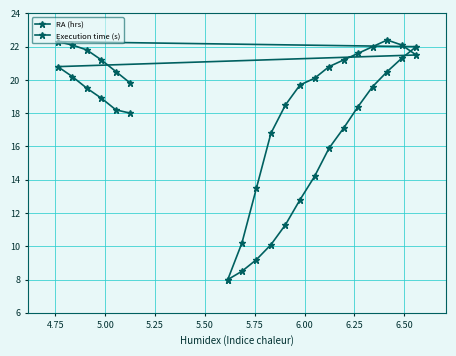

Is this an area chart (filled region under the line)?

No